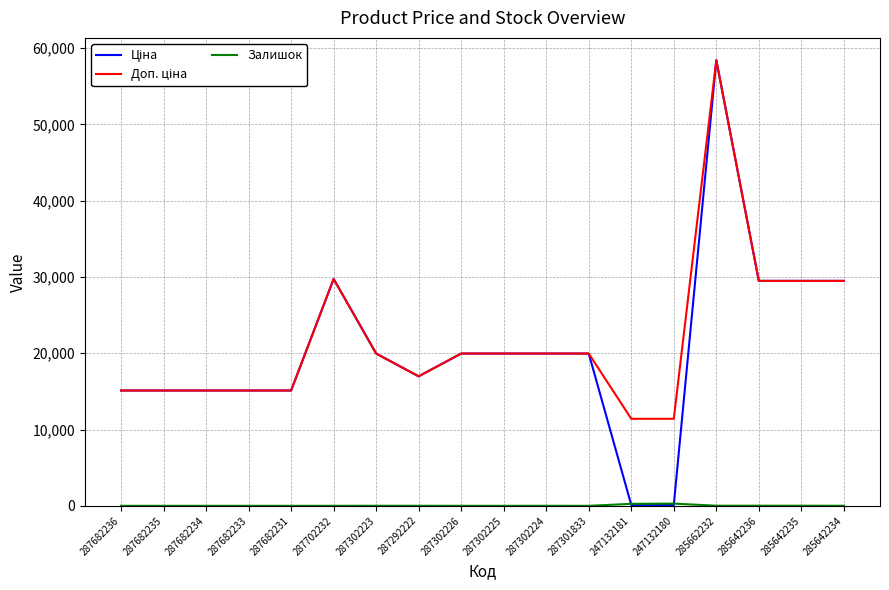

At which category is the sum across all series the highest?

285662232